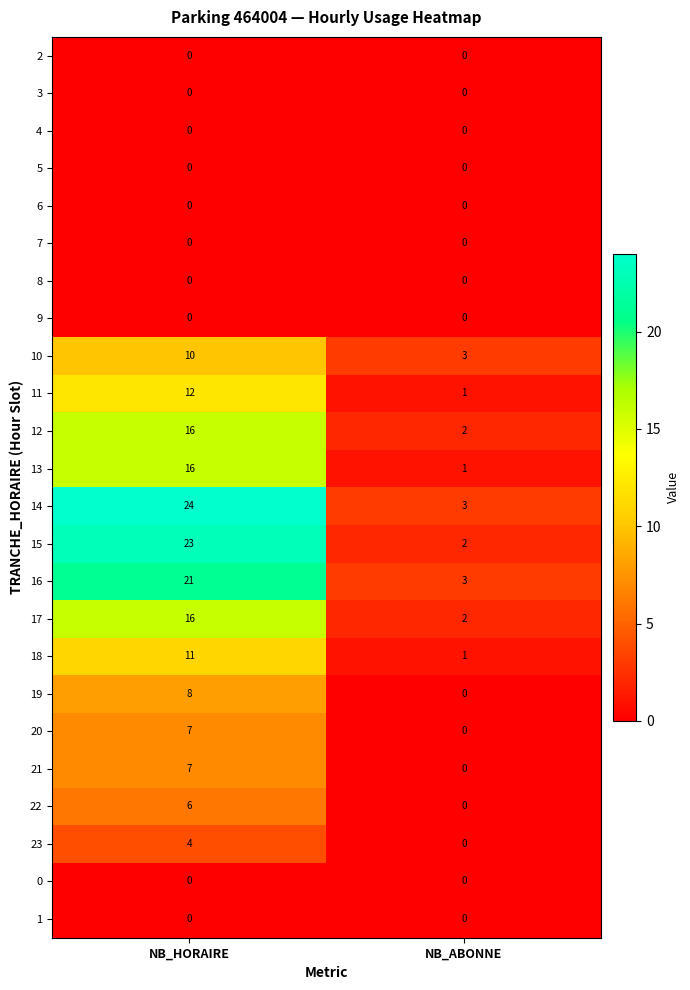

At which category is the sum across all series the highest?

NB_HORAIRE